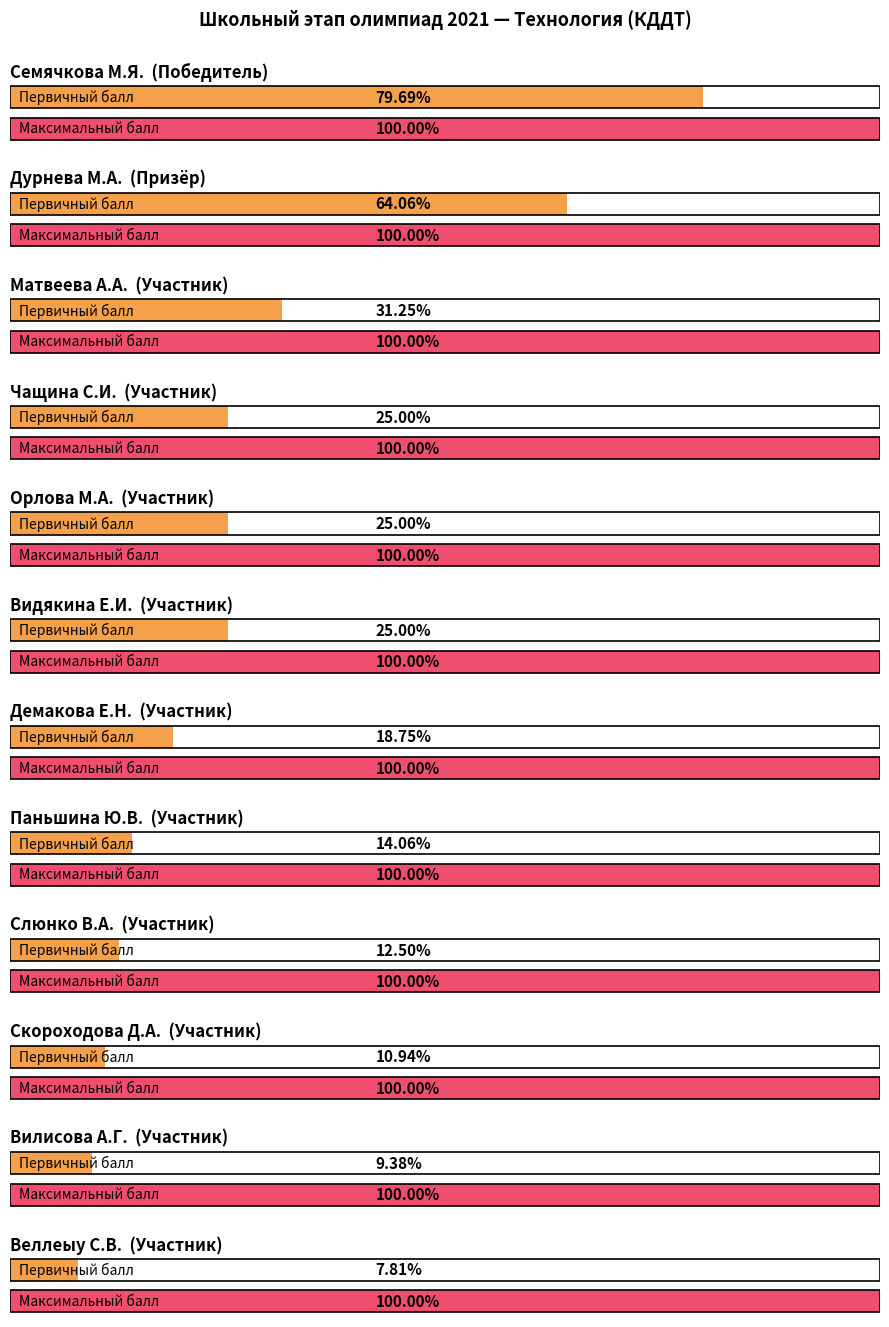

True or false: Первичный балл has a value of 16 at Видякина Е.И..

True